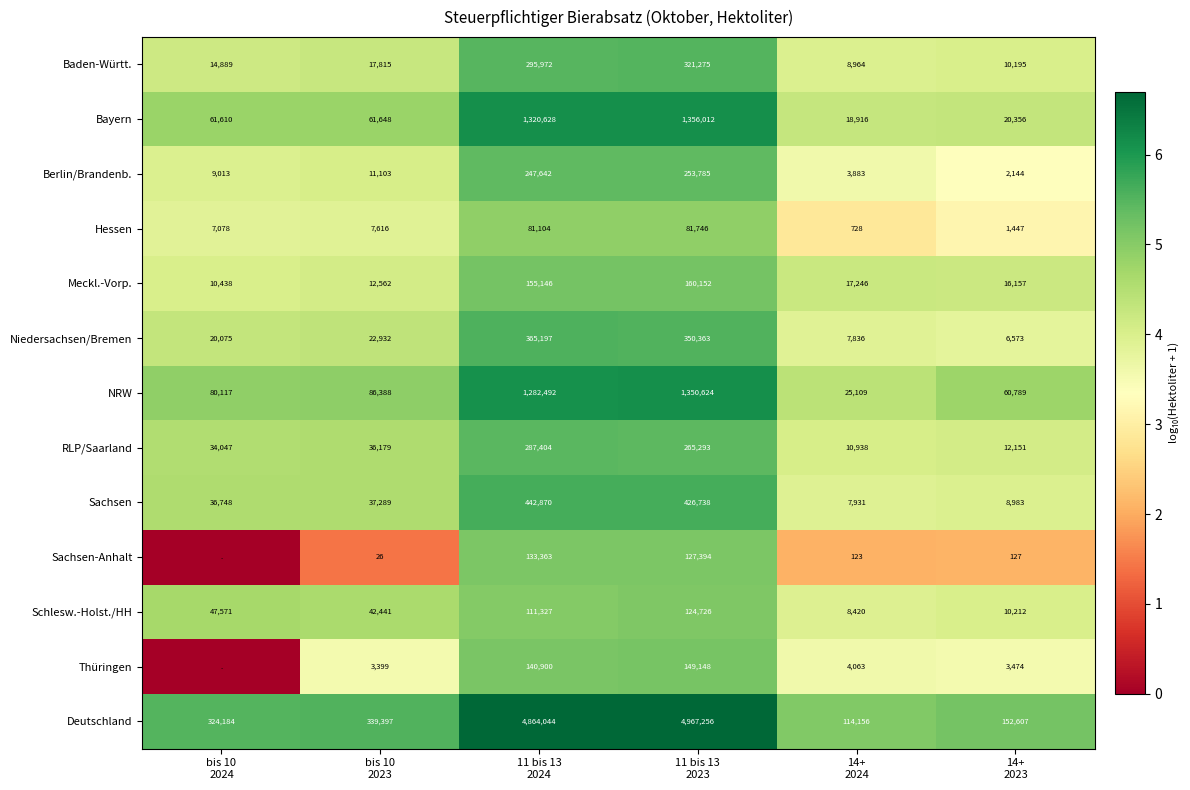

What is the difference between the second highest and second lowest values in the Deutschland series?

4711437